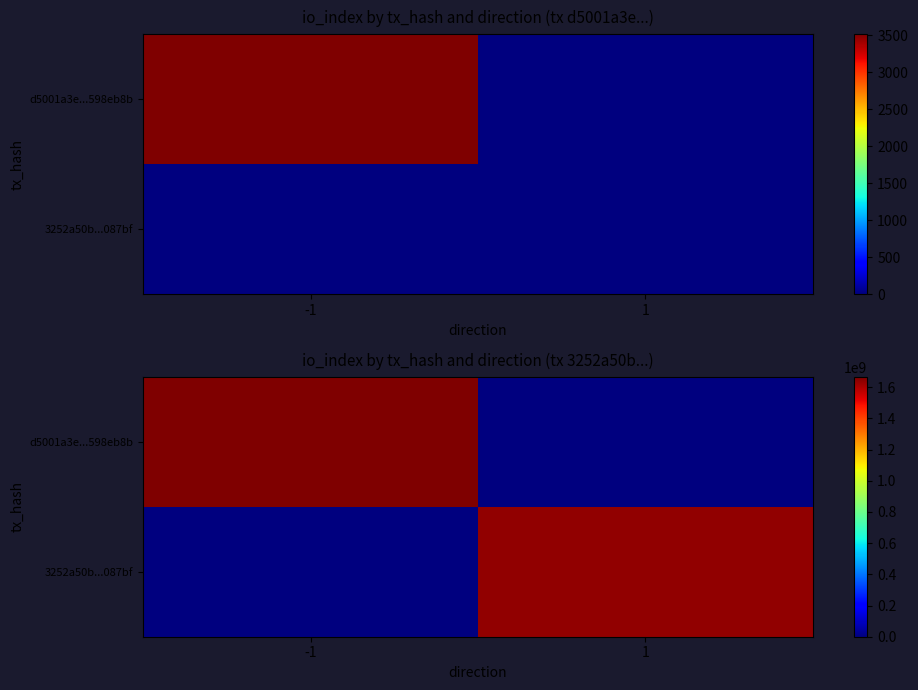

What is the spread (max minus min) of values at 1?

1636322186